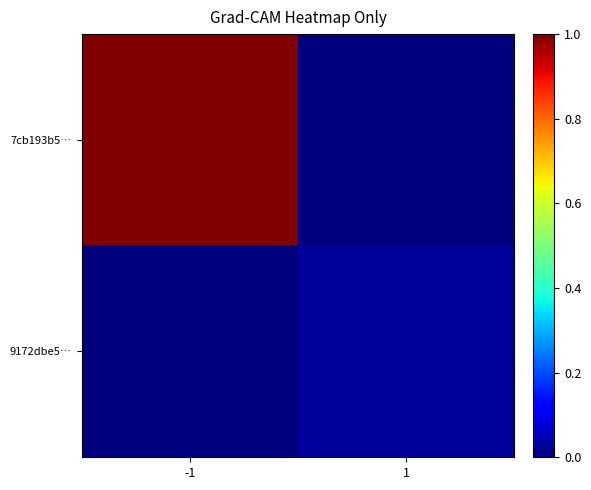

Reading left to right, what are all the values shown in this chart?

7cb193b5…: -1=1.0	1=0.0
9172dbe5…: -1=0.0	1=0.0